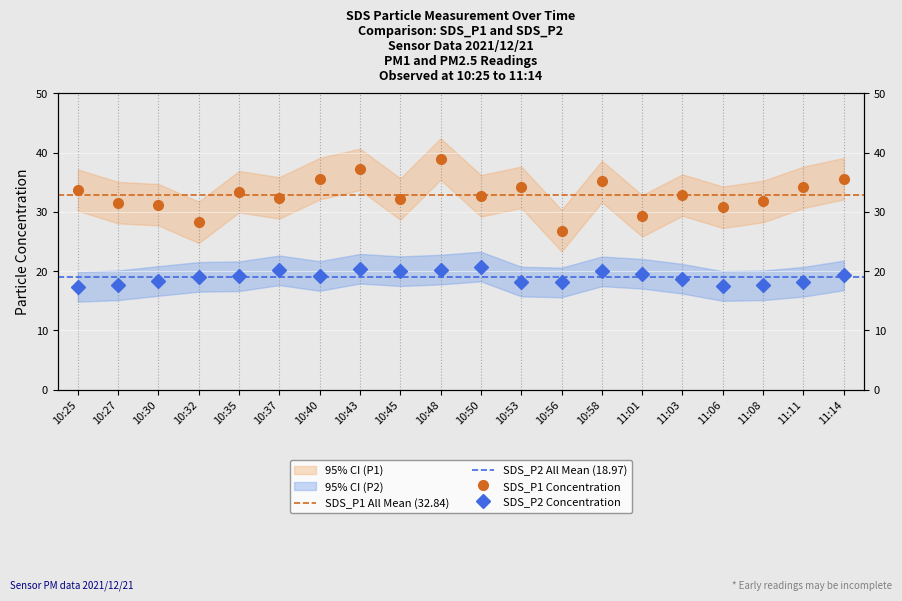

What position from the right is 10:56?

8